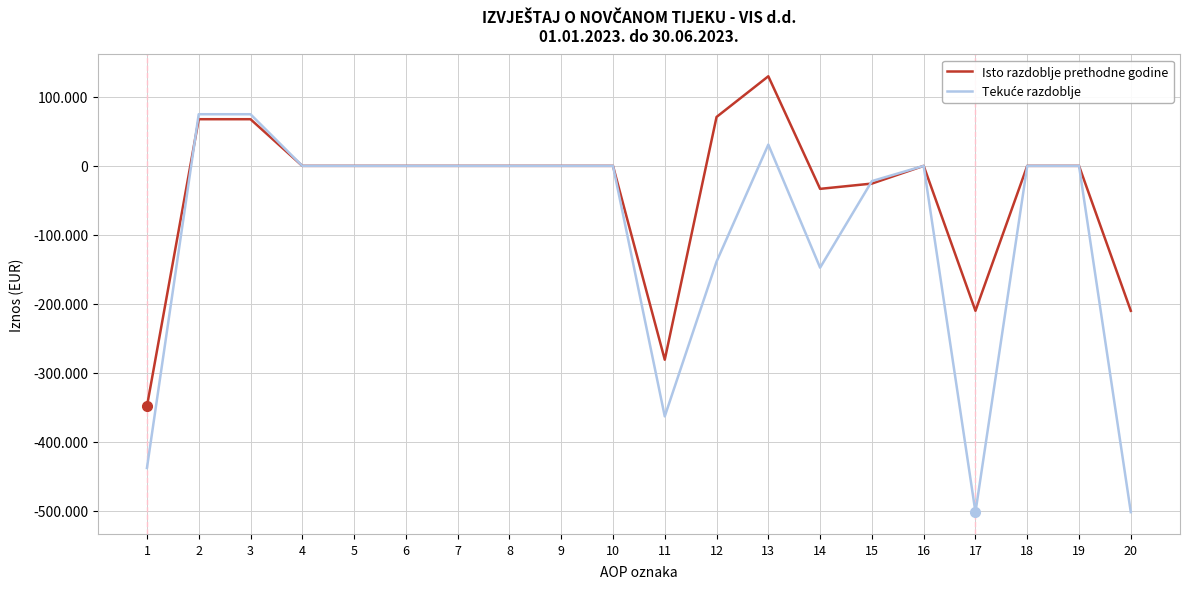

Is this an area chart (filled region under the line)?

No